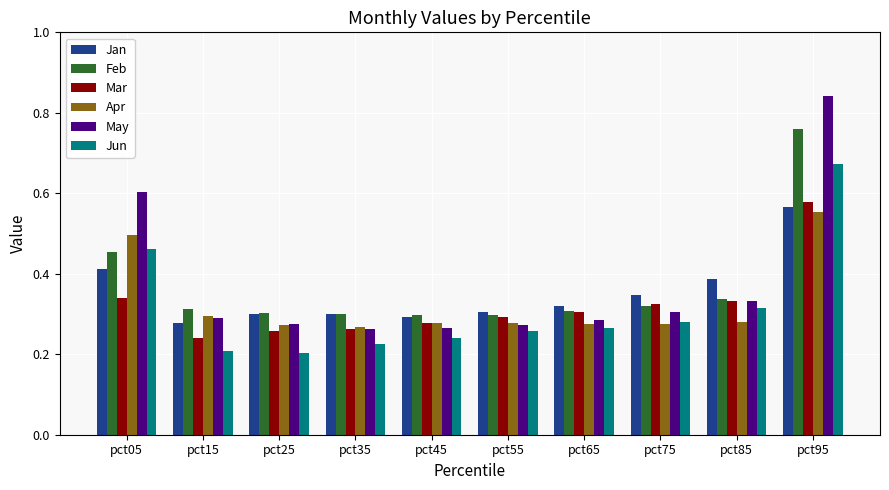

Does the chart contain any negative values?

No